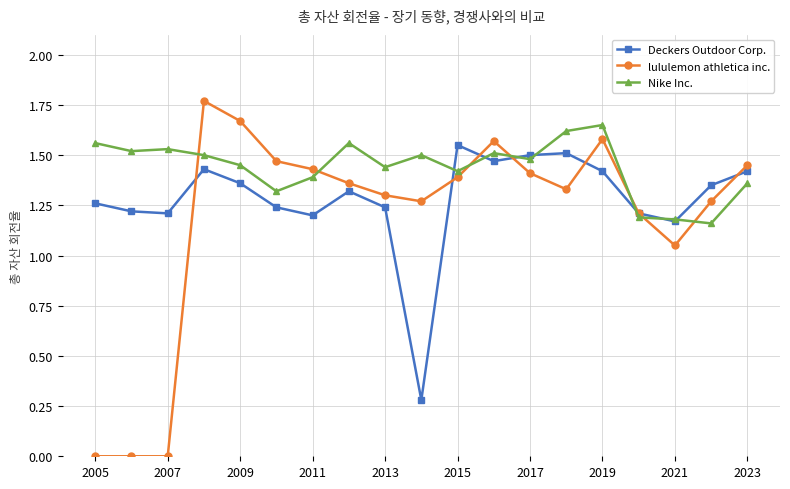

Which series has the largest total across all categories?

Nike Inc.